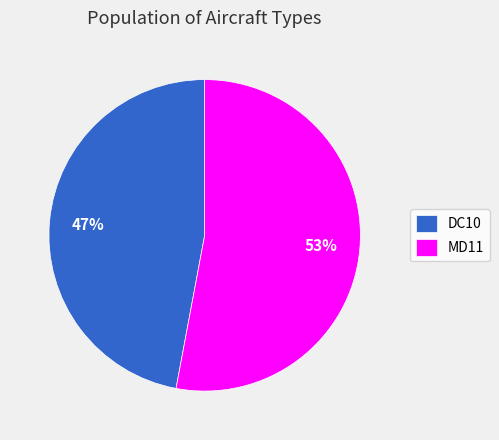

Rank the categories by value from highest to lowest.

MD11, DC10